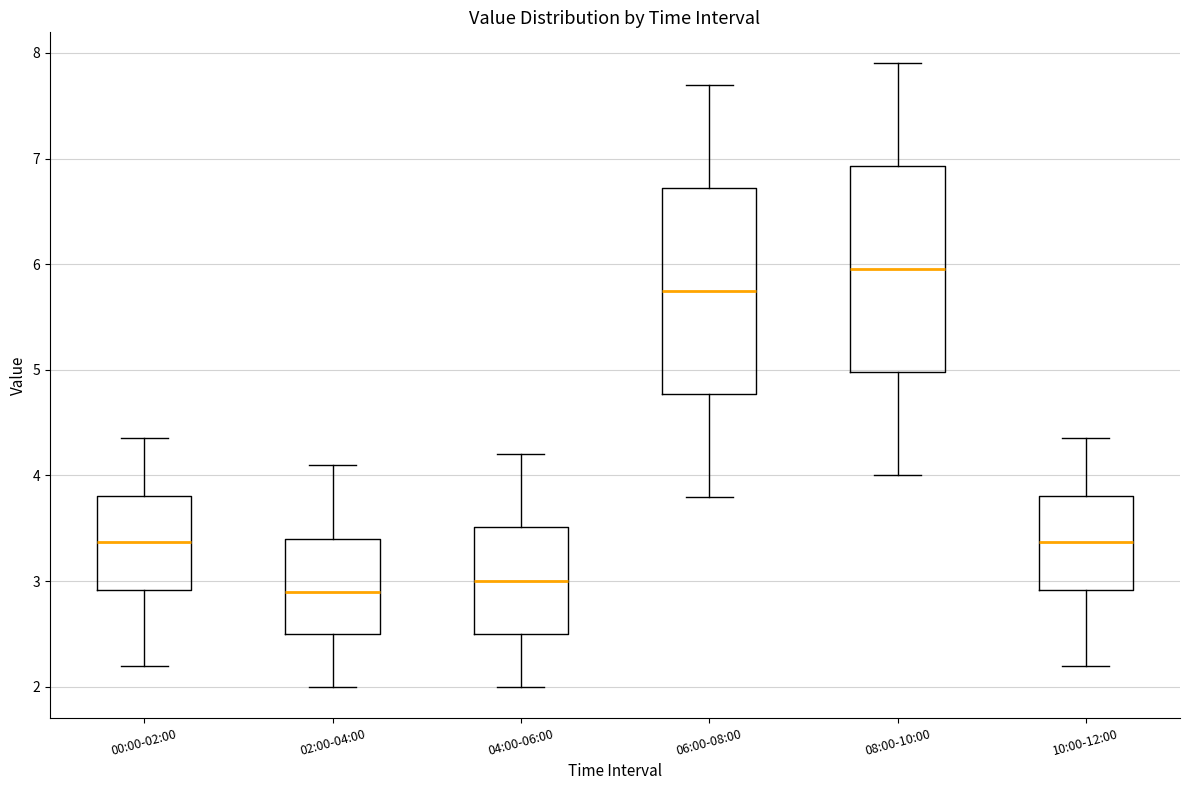

Where does the upper whisker of the box for 10:00-12:00 end on the y-axis? The values are not printed on the chart, so give them approximately, as read against the axis.

4.4